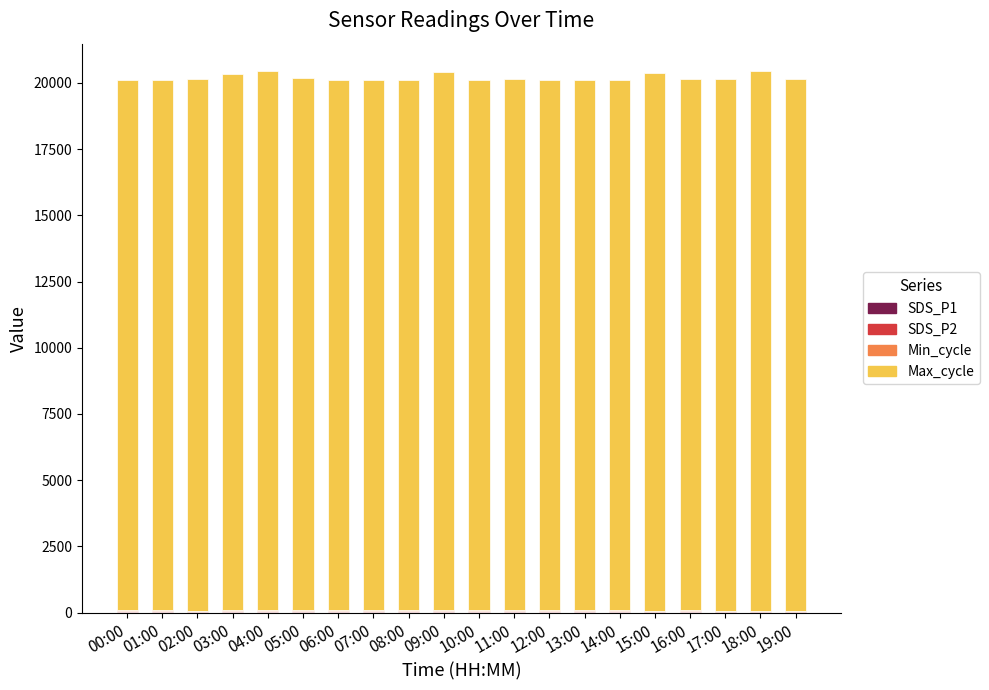

What is the label of the 3rd bar from the left?

02:00